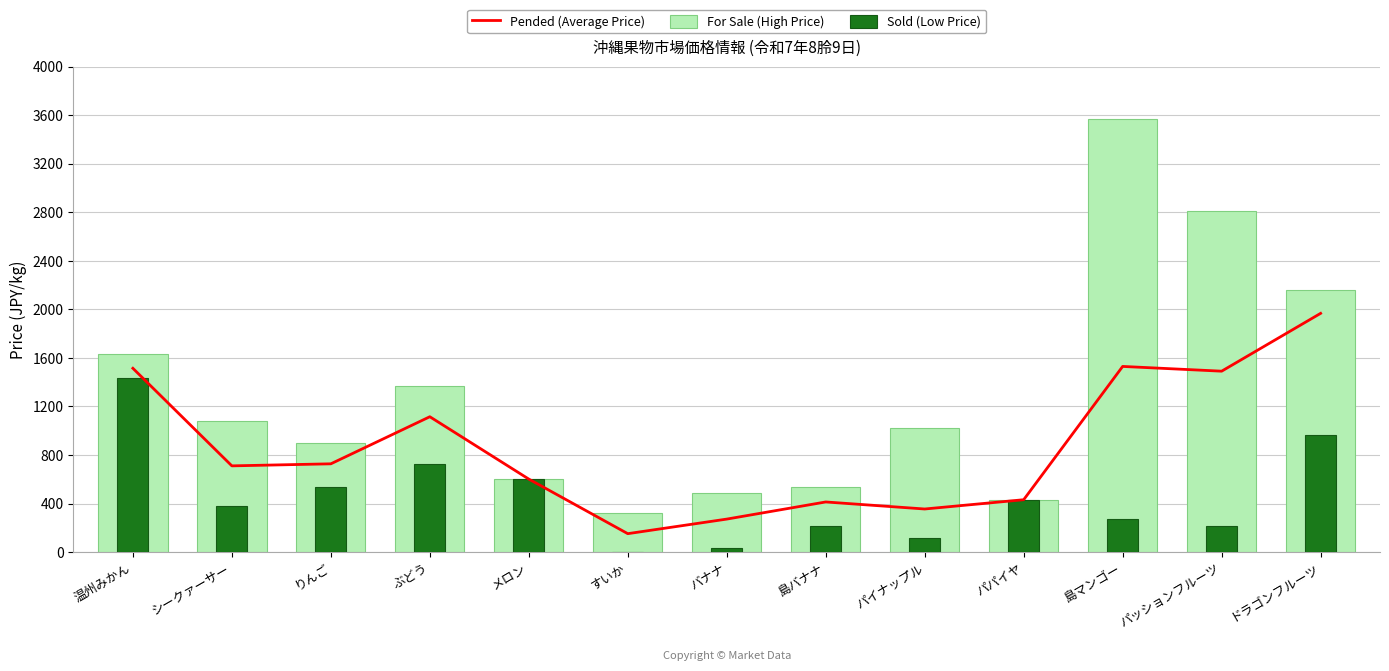

Is it true that For Sale (High Price) equals 1368.0 at ぶどう?

True